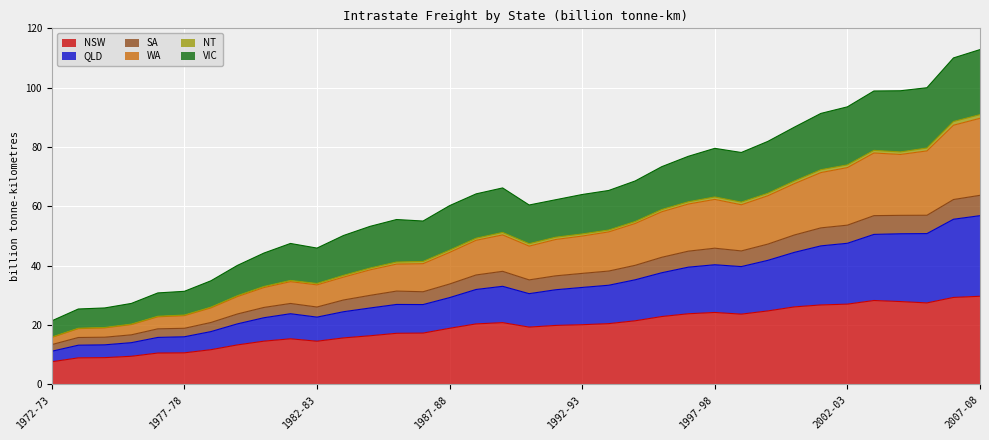

What is the highest value of the NSW series?

29.6